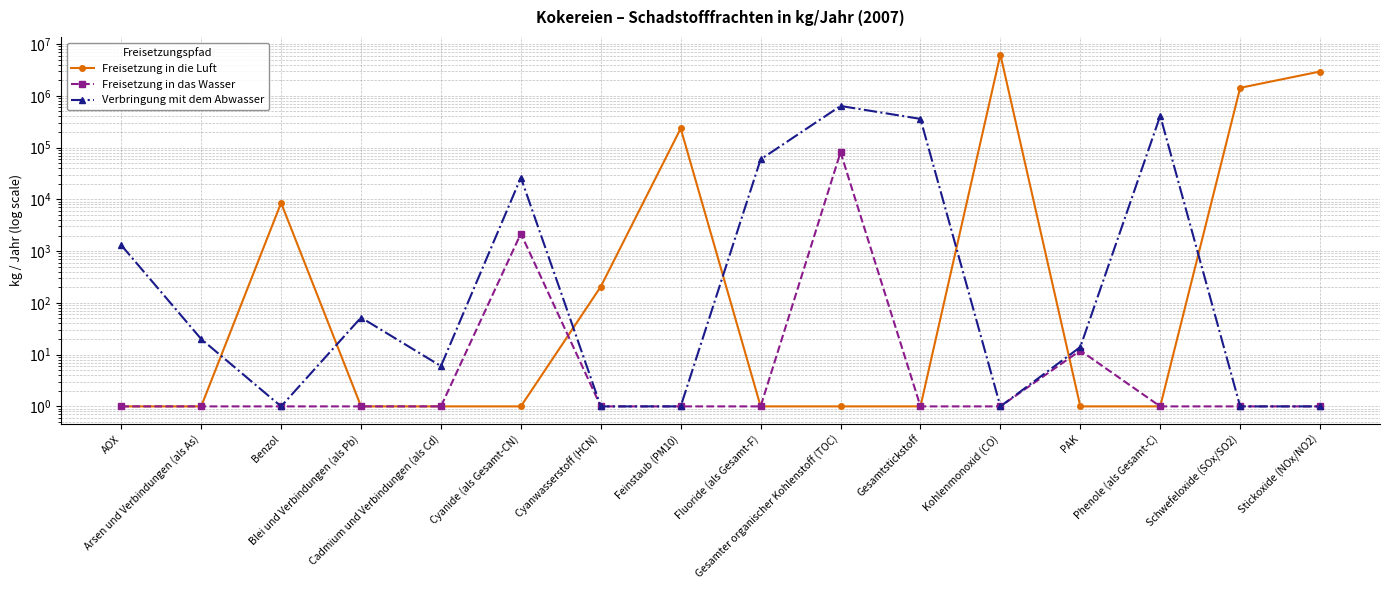

At which label is Verbringung mit dem Abwasser closest to 318000?

Gesamtstickstoff